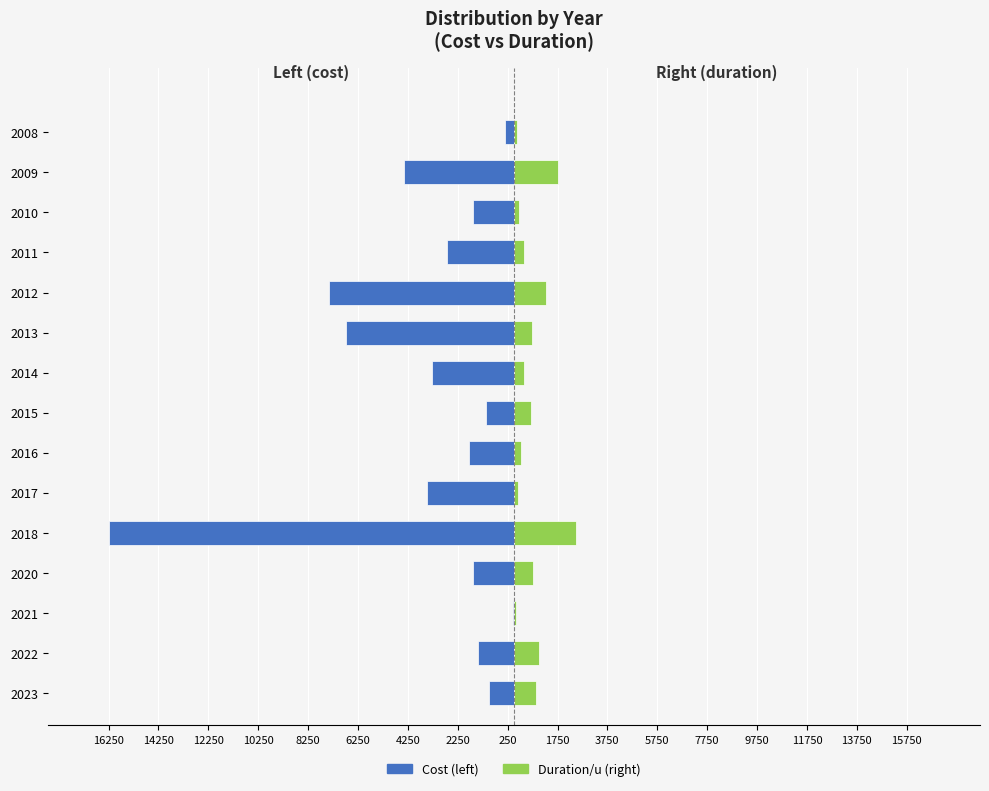

The Left (cost) series shows -16250 at 2018. True or false?

True